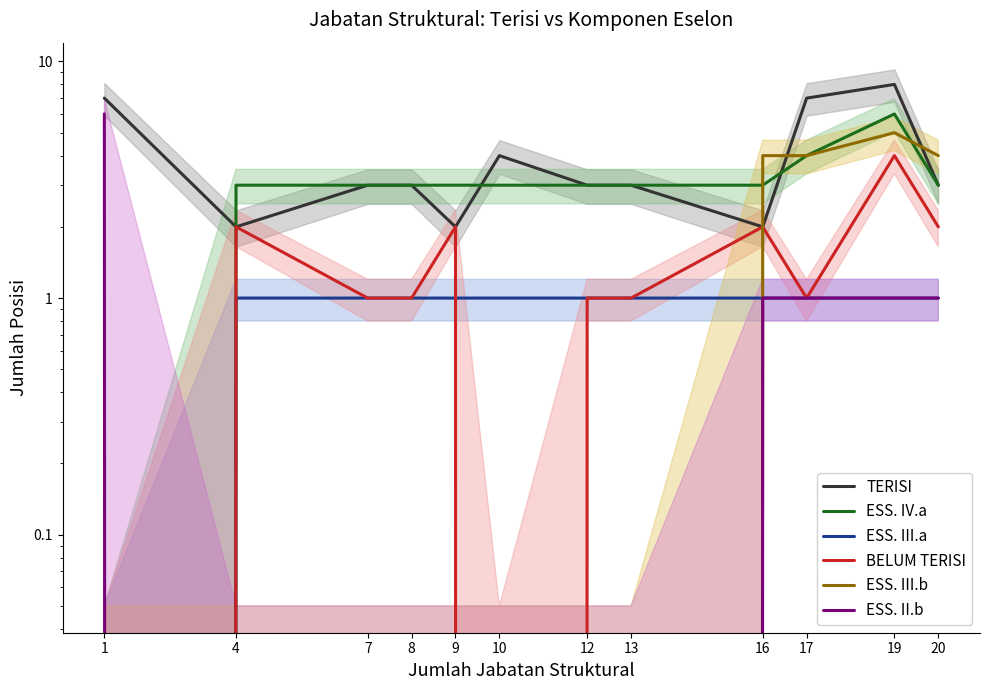

Reading left to right, list all the values displayed in this chart.

TERISI: 1=7	4=2	7=3	8=3	9=2	10=4	12=3	13=3	16=2	17=7	19=8	20=3
ESS. IV.a: 1=0	4=3	7=3	8=3	9=3	10=3	12=3	13=3	16=3	17=4	19=6	20=3
ESS. III.a: 1=0	4=1	7=1	8=1	9=1	10=1	12=1	13=1	16=1	17=1	19=1	20=1
BELUM TERISI: 1=0	4=2	7=1	8=1	9=2	10=0	12=1	13=1	16=2	17=1	19=4	20=2
ESS. III.b: 1=0	4=0	7=0	8=0	9=0	10=0	12=0	13=0	16=4	17=4	19=5	20=4
ESS. II.b: 1=6	4=0	7=0	8=0	9=0	10=0	12=0	13=0	16=1	17=1	19=1	20=1